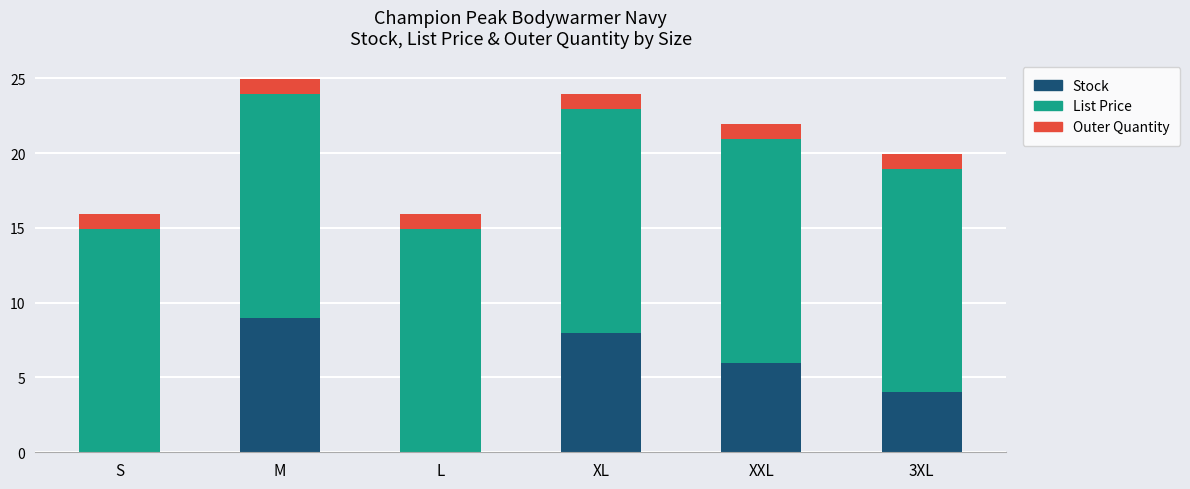

What is the highest value of the Stock series?

9.0